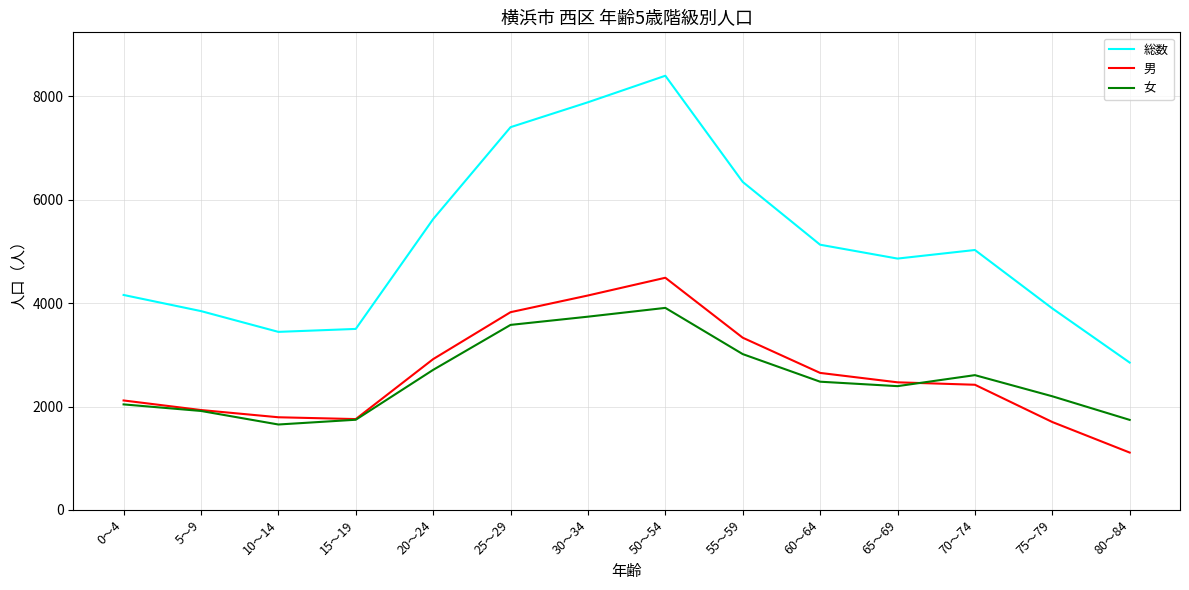

At which category does 女 reach its first local peak?

50～54